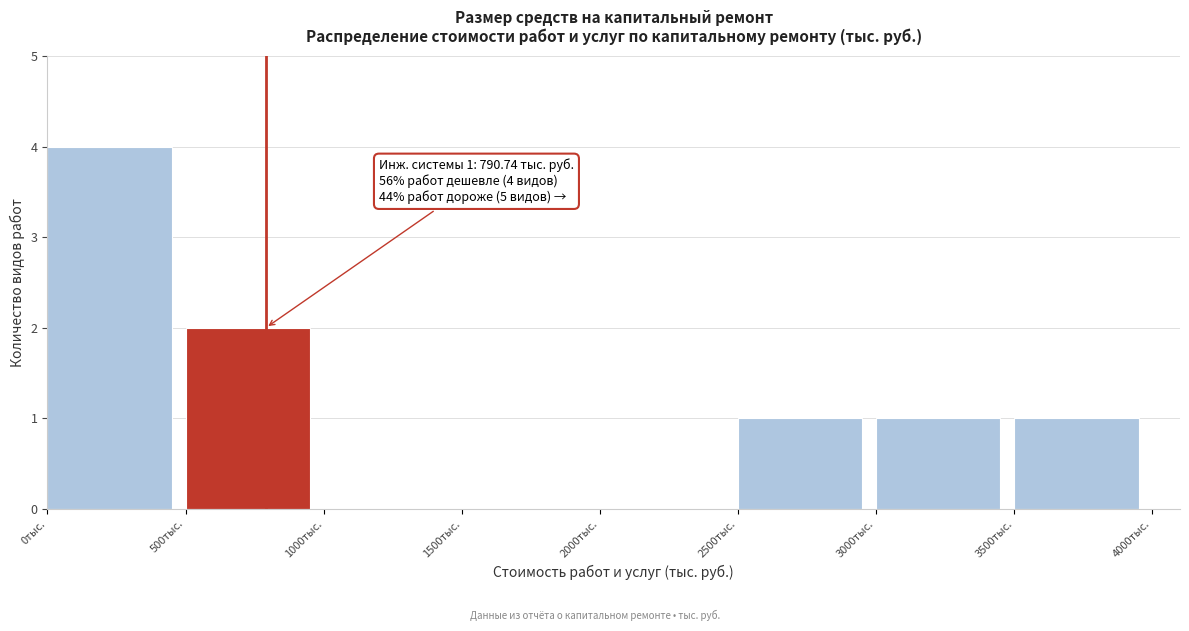

Over which range of the x-axis is the bar tallest?

0 to 500